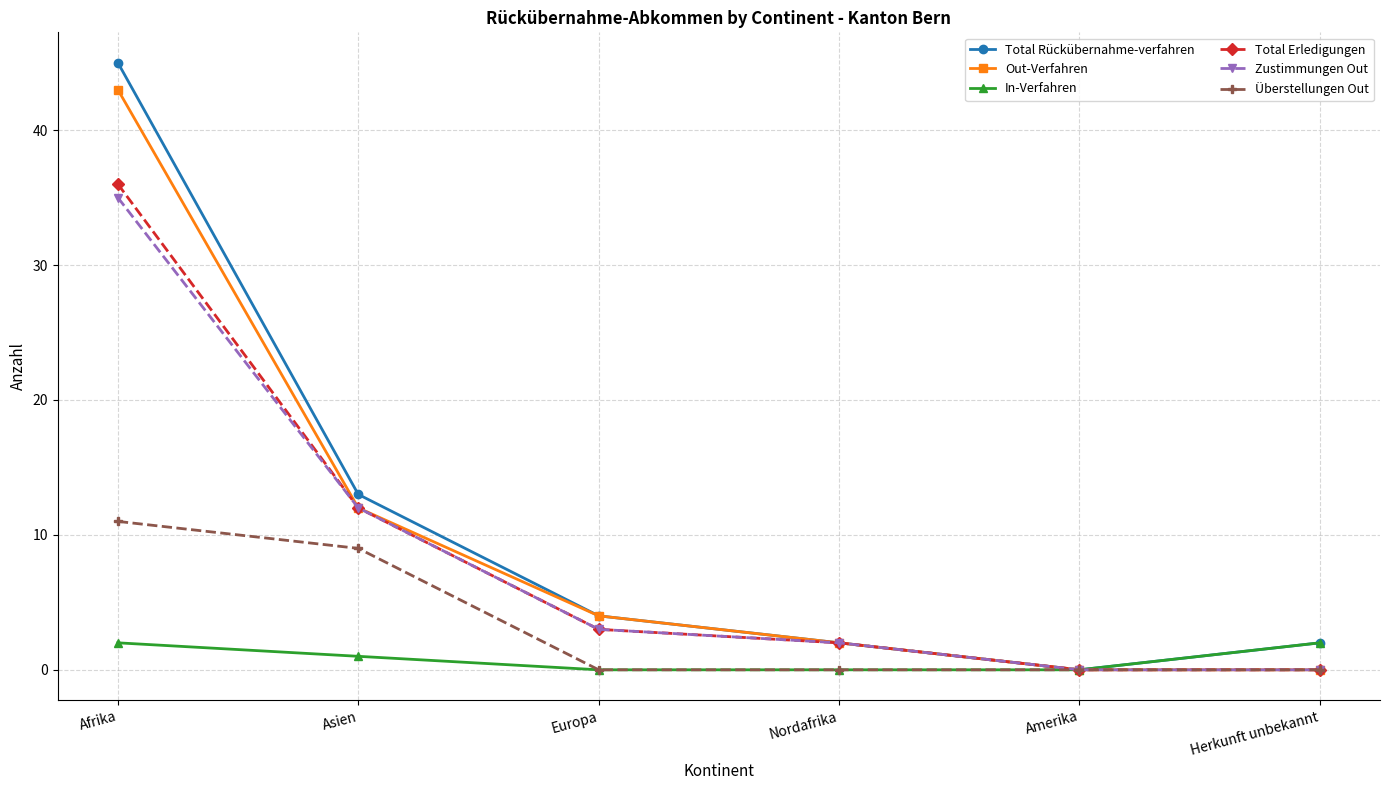

How many lines are shown in the chart?

6